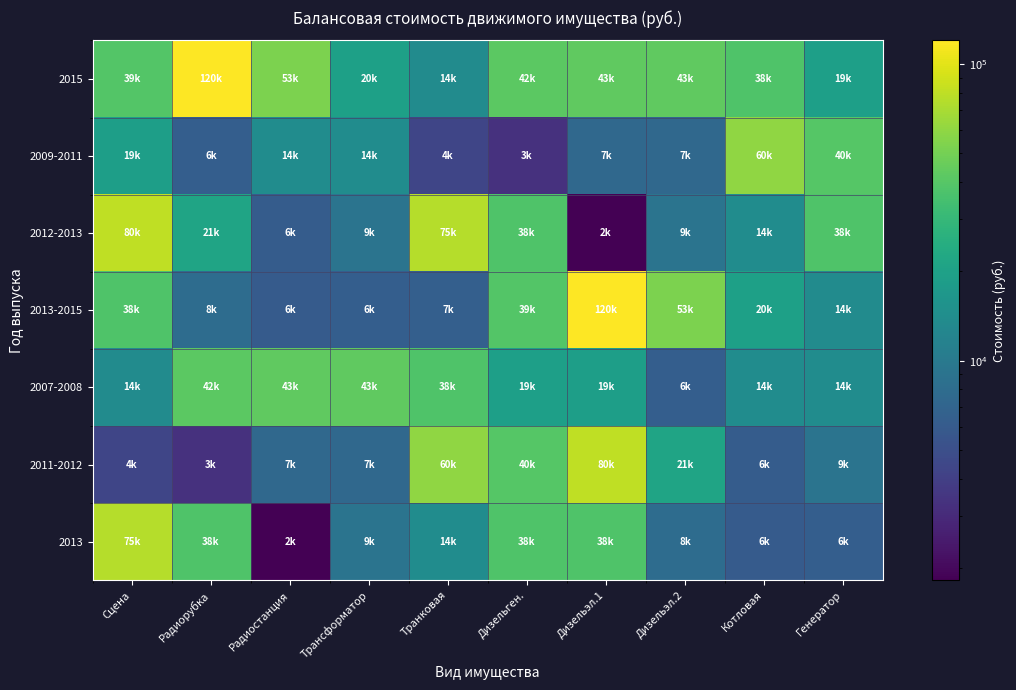

At how many categories does at least one series exceed 77339?

3